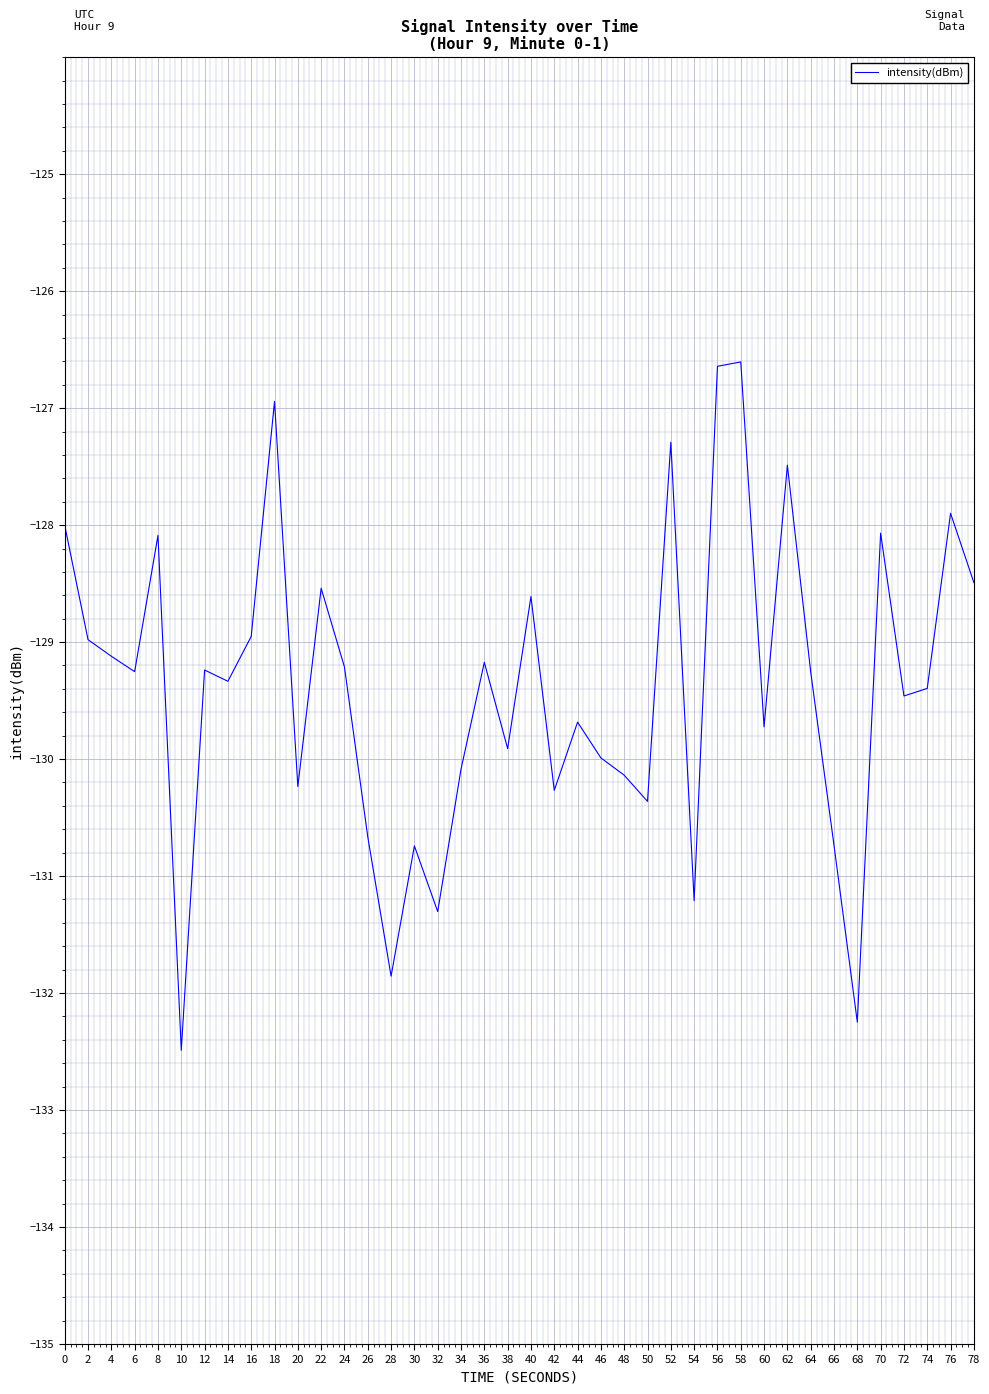

What is the difference between the values at 58 and 72?

2.9